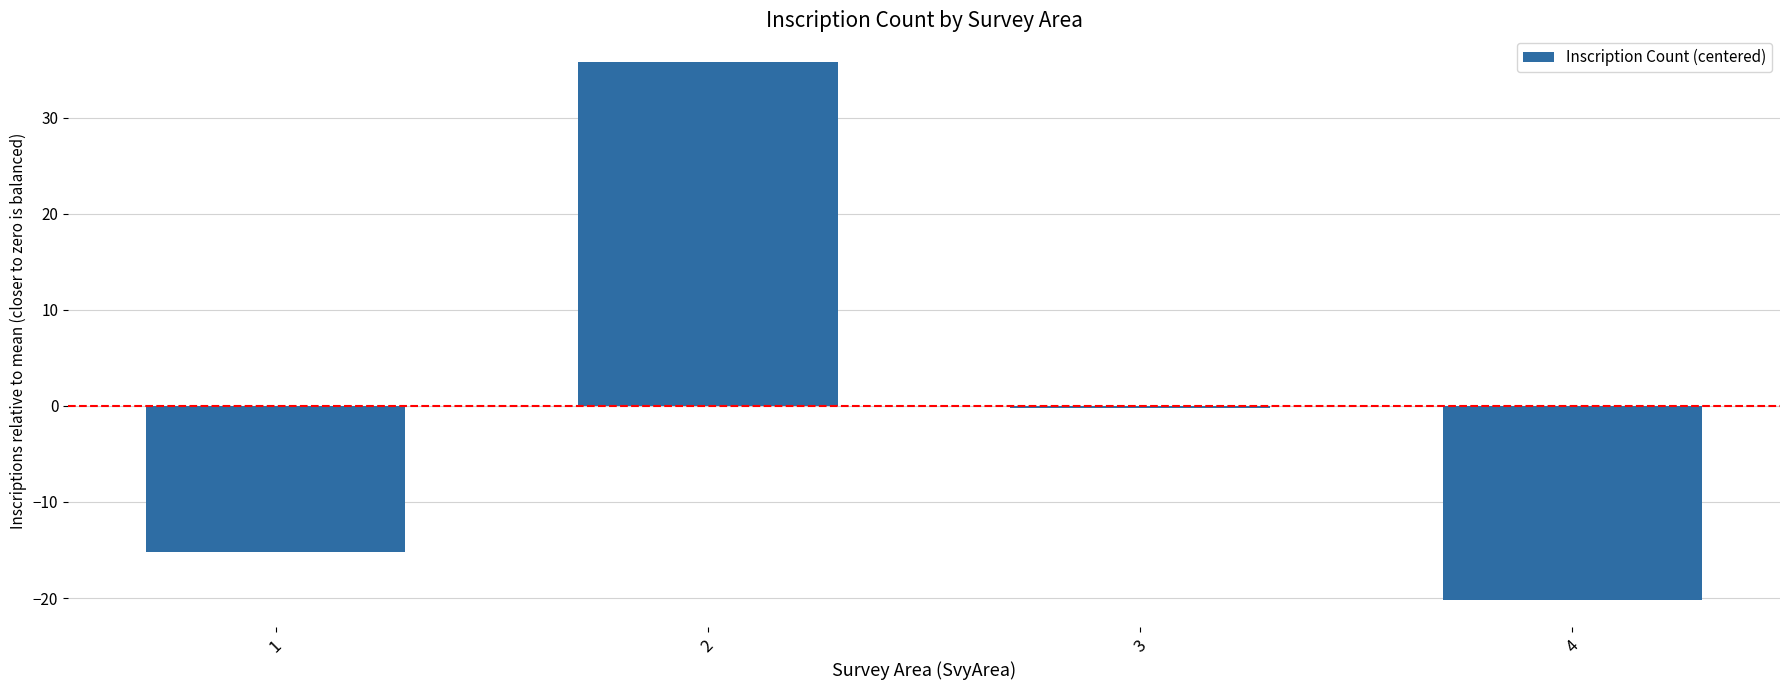

What is the difference between the values at 3 and 1?

15.0